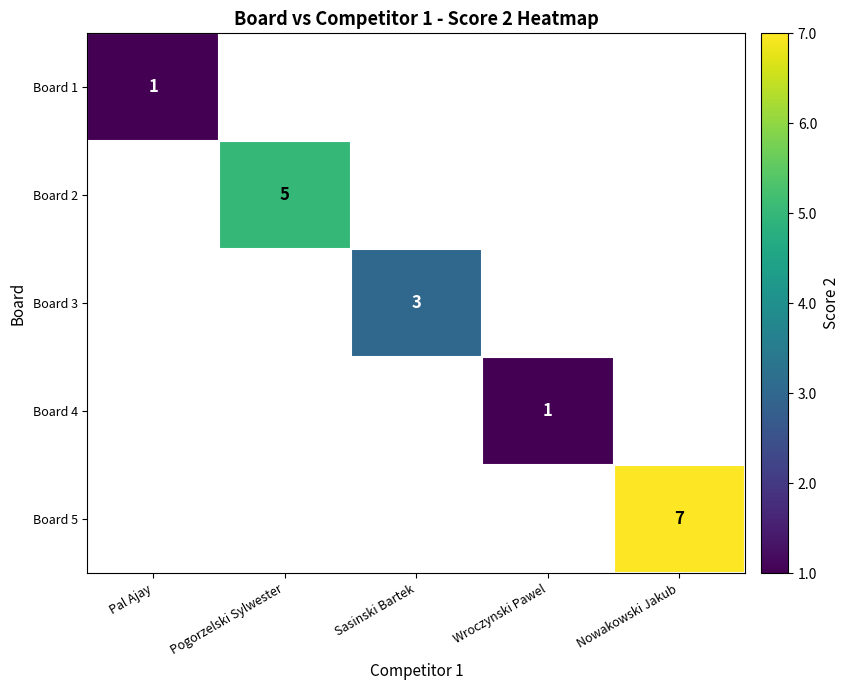

Is it true that Board 2 equals 5 at Pogorzelski Sylwester?

True